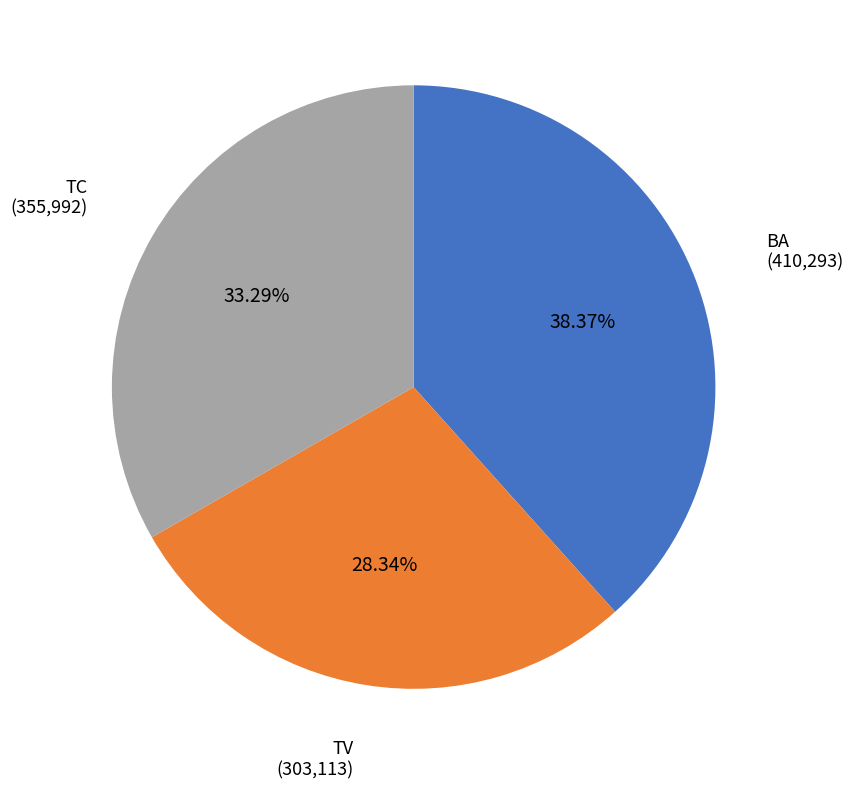

Between TV and BA, which is larger?

BA